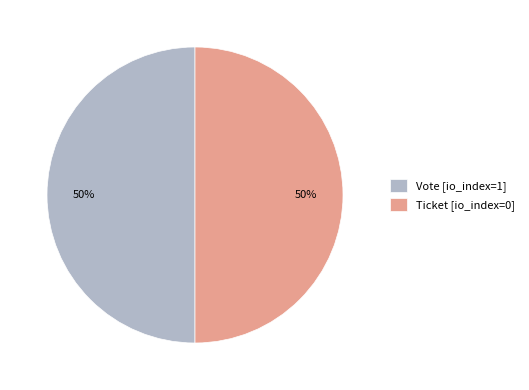

True or false: Vote [io_index=1] accounts for 50% of the total.

True